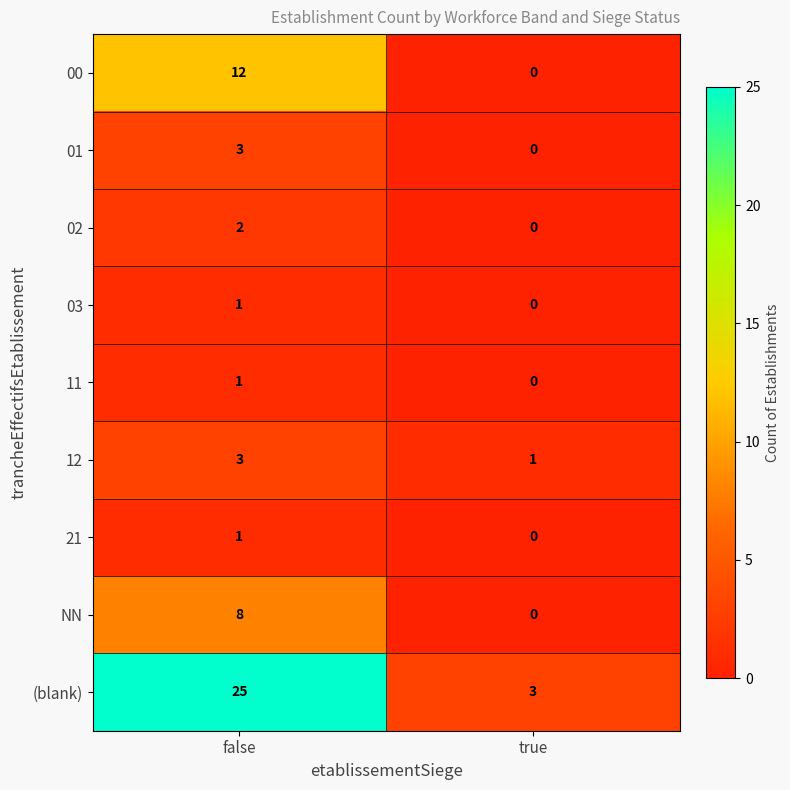

Count the number of data series in this chart.

9